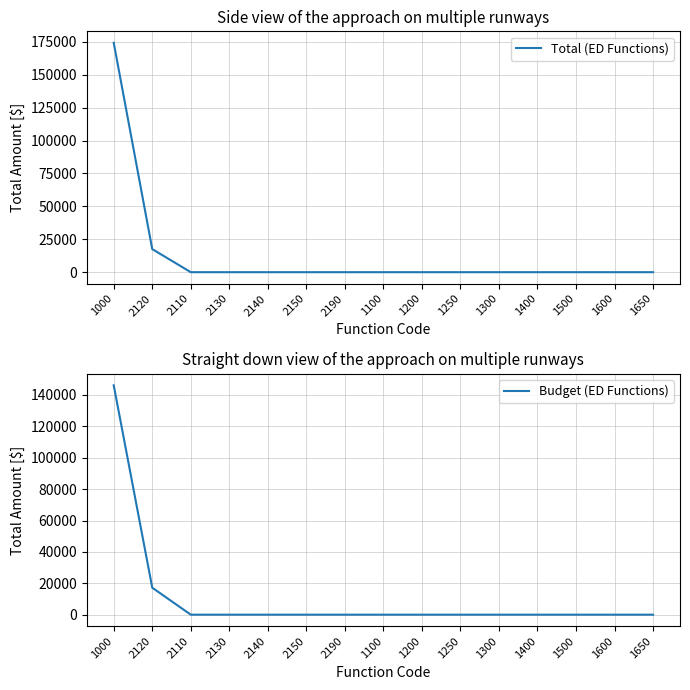

True or false: Budget (ED Functions) and Total (ED Functions) intersect in this chart.

False